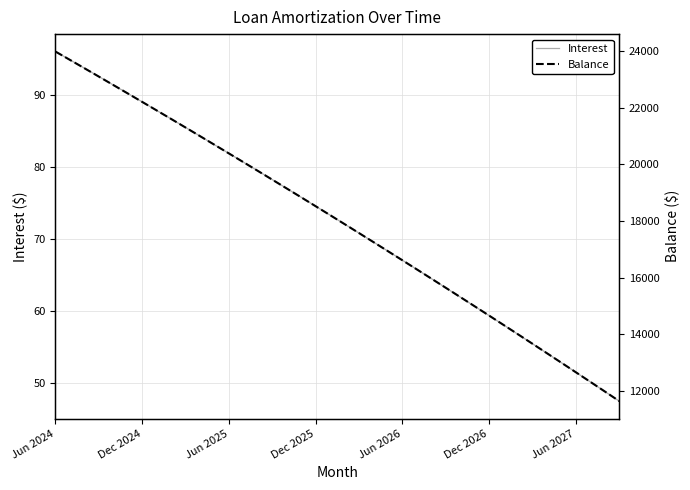

What position from the left is 19?

20